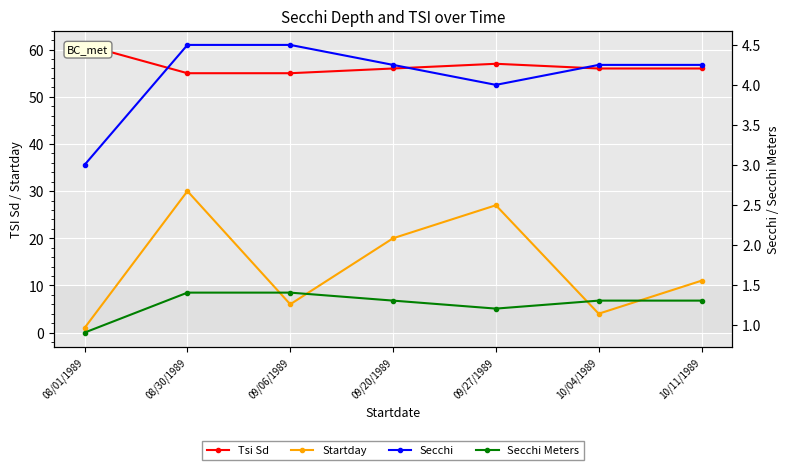

True or false: Secchi and Secchi Meters intersect in this chart.

False